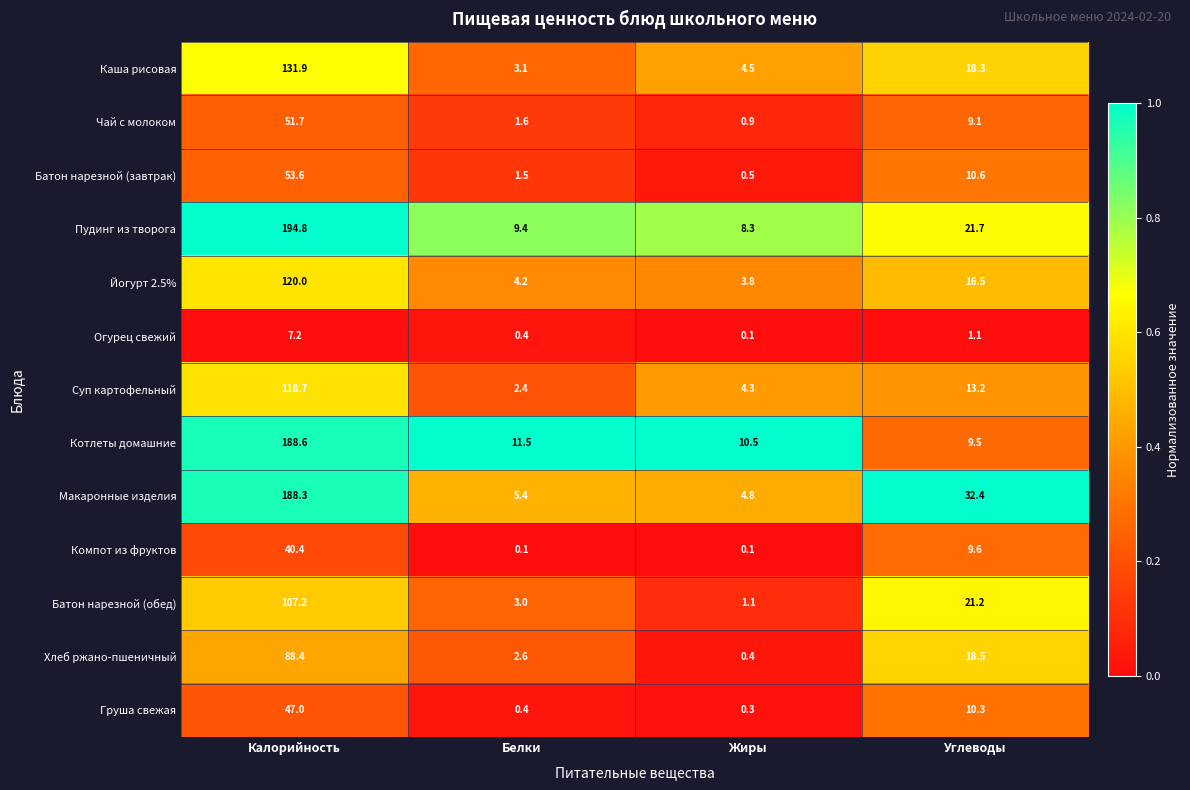

Which series has the largest total across all categories?

Пудинг из творога